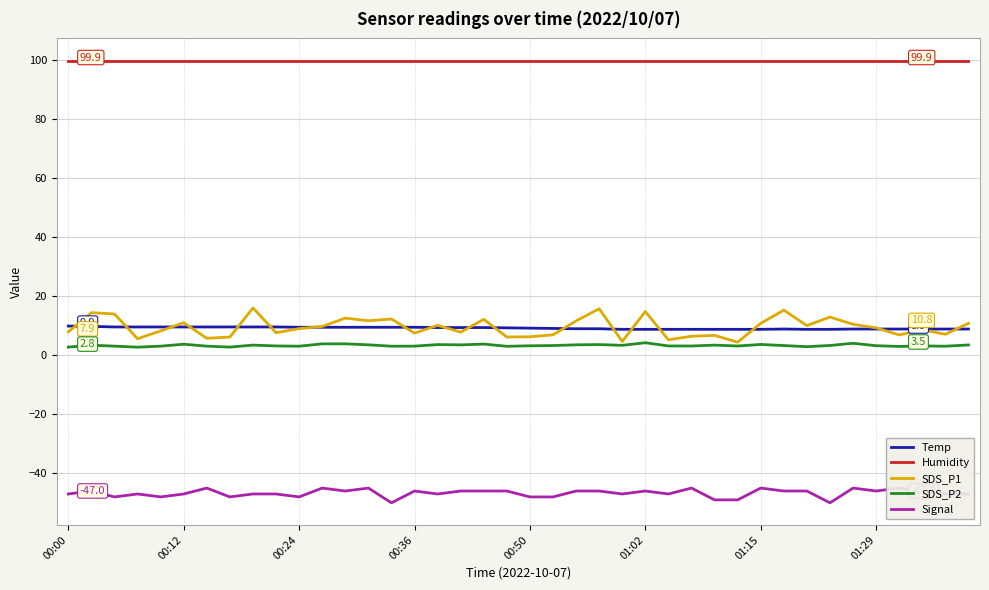

What is the minimum value shown in the chart?

-50.0